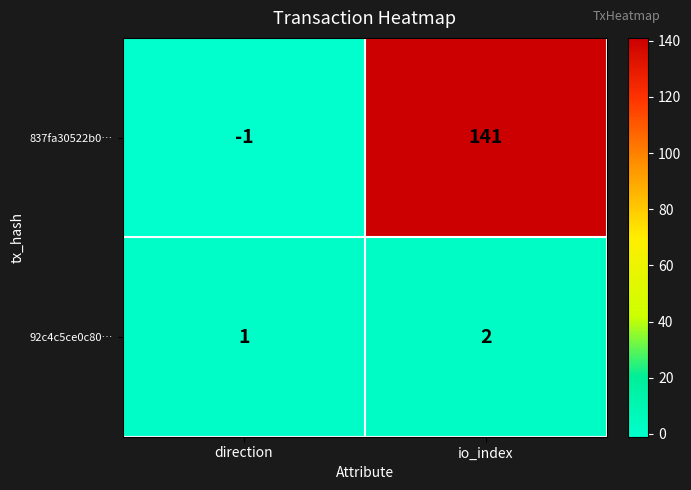

True or false: 837fa30522b0… has a value of -1 at direction.

True